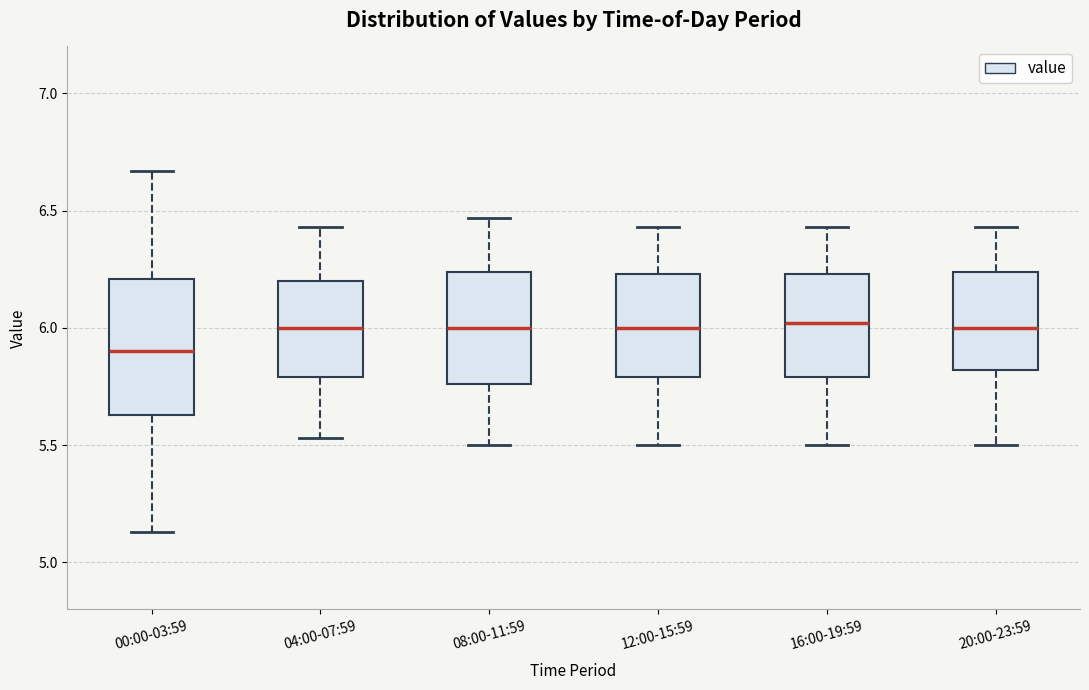

Reading left to right, transcribe this box plot: for each box, give where its median line is, the range the box spans, and where its two whiskers end, as read against the y-axis. The values are not printed on the chart, so give them approximately, as read against the axis.

00:00-03:59: median 5.90, box 5.65 to 6.20, whiskers 5.15 to 6.65
04:00-07:59: median 6.00, box 5.80 to 6.20, whiskers 5.55 to 6.45
08:00-11:59: median 6.00, box 5.75 to 6.25, whiskers 5.50 to 6.45
12:00-15:59: median 6.00, box 5.80 to 6.25, whiskers 5.50 to 6.45
16:00-19:59: median 6.00, box 5.80 to 6.25, whiskers 5.50 to 6.45
20:00-23:59: median 6.00, box 5.80 to 6.25, whiskers 5.50 to 6.45